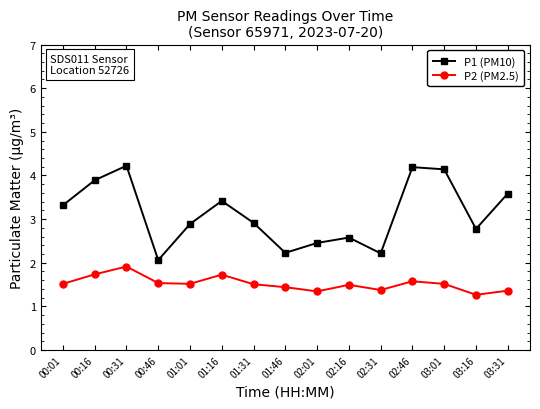

List the series in order of their overall mean, lowest first.

P2 (PM2.5), P1 (PM10)